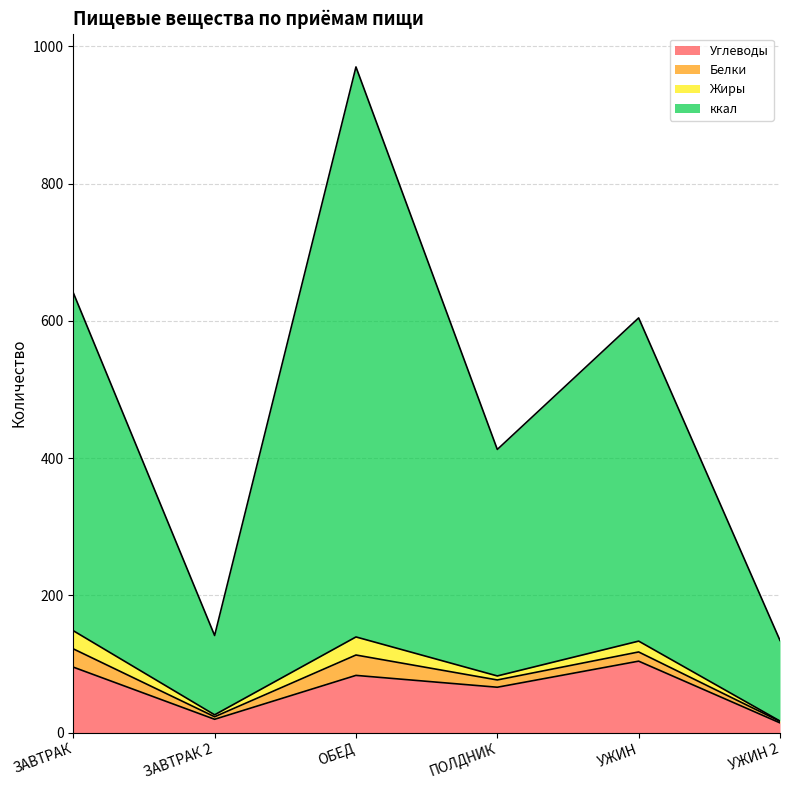

At which category is the sum across all series the highest?

ОБЕД